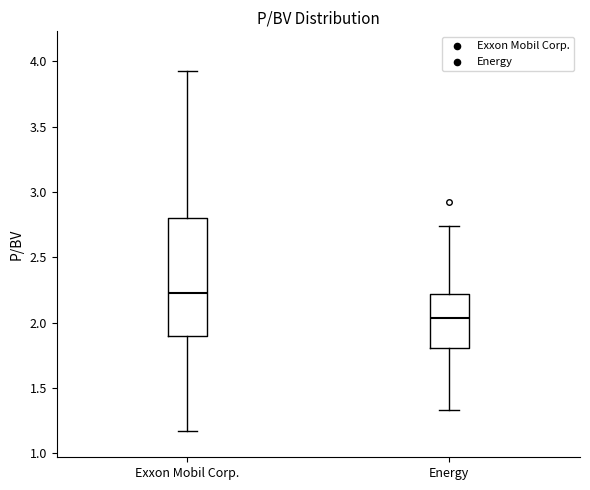

Where does the median line of the box for Energy sit on the y-axis? The values are not printed on the chart, so give them approximately, as read against the axis.

2.05